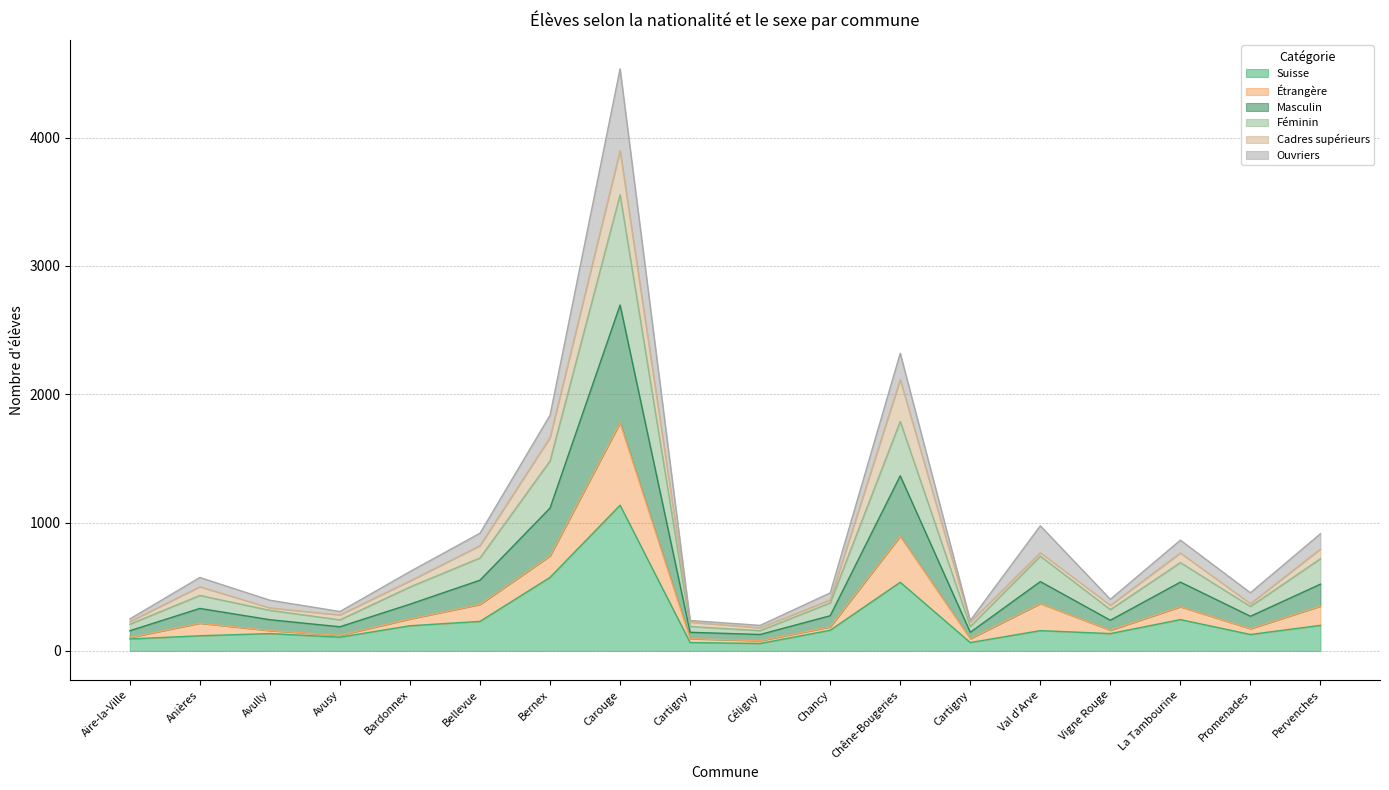

At which category is the sum across all series the highest?

Carouge